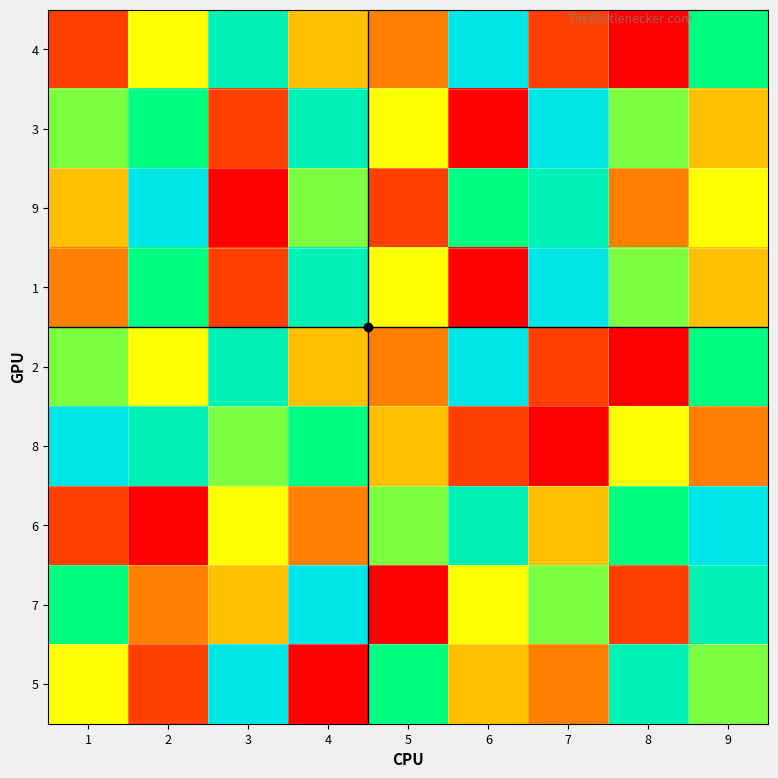

Reading left to right, transcribe all the data shown in this chart.

4: 1=2	2=5	3=8	4=4	5=3	6=9	7=2	8=1	9=7
3: 1=6	2=7	3=2	4=8	5=5	6=1	7=9	8=6	9=4
9: 1=4	2=9	3=1	4=6	5=2	6=7	7=8	8=3	9=5
1: 1=3	2=7	3=2	4=8	5=5	6=1	7=9	8=6	9=4
2: 1=6	2=5	3=8	4=4	5=3	6=9	7=2	8=1	9=7
8: 1=9	2=8	3=6	4=7	5=4	6=2	7=1	8=5	9=3
6: 1=2	2=1	3=5	4=3	5=6	6=8	7=4	8=7	9=9
7: 1=7	2=3	3=4	4=9	5=1	6=5	7=6	8=2	9=8
5: 1=5	2=2	3=9	4=1	5=7	6=4	7=3	8=8	9=6